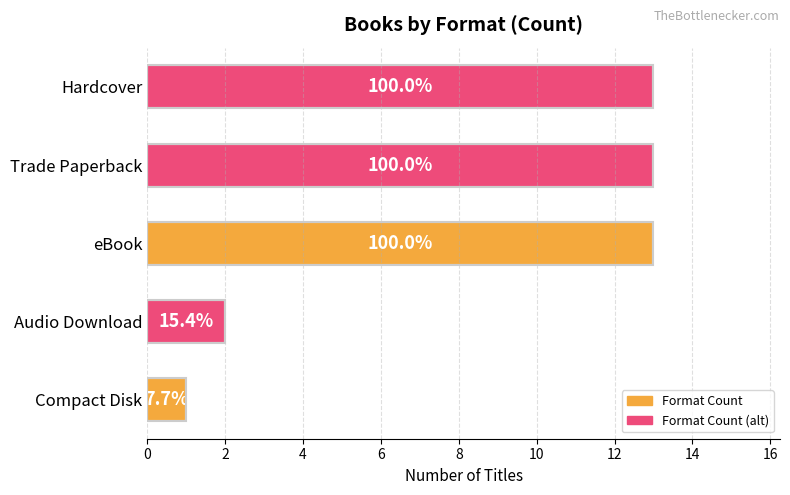

How many bars are there in total?

5